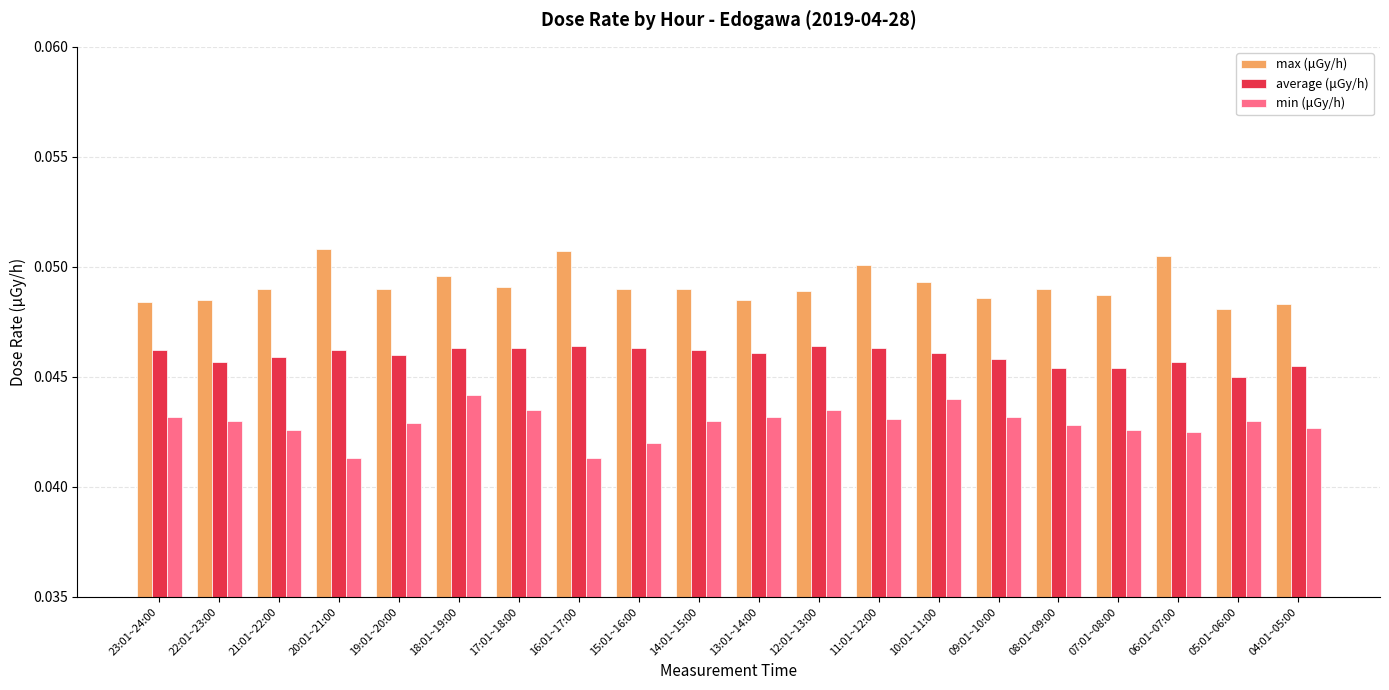

Are the bars grouped side by side (vs. stacked)?

Yes